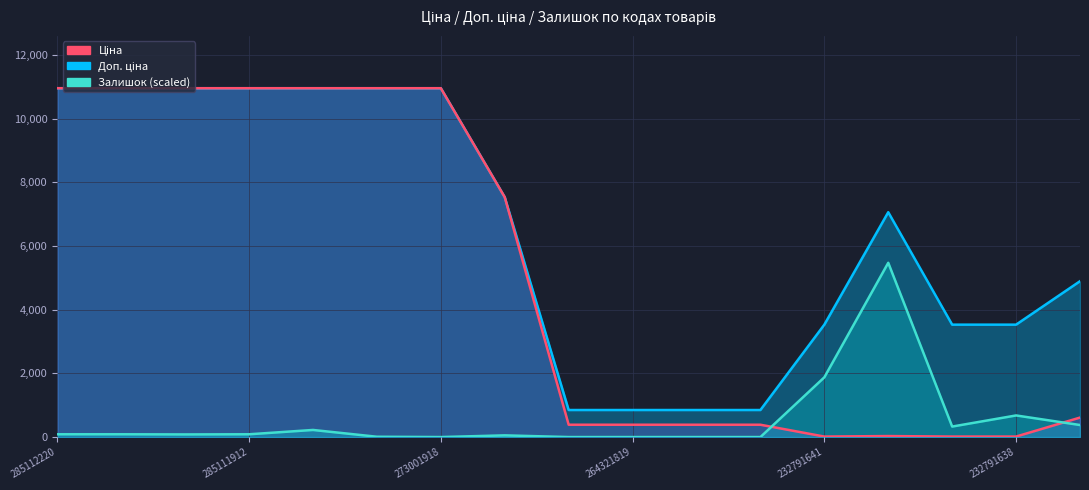

The Доп. ціна series shows 4918.7 at 232791639. True or false?

False